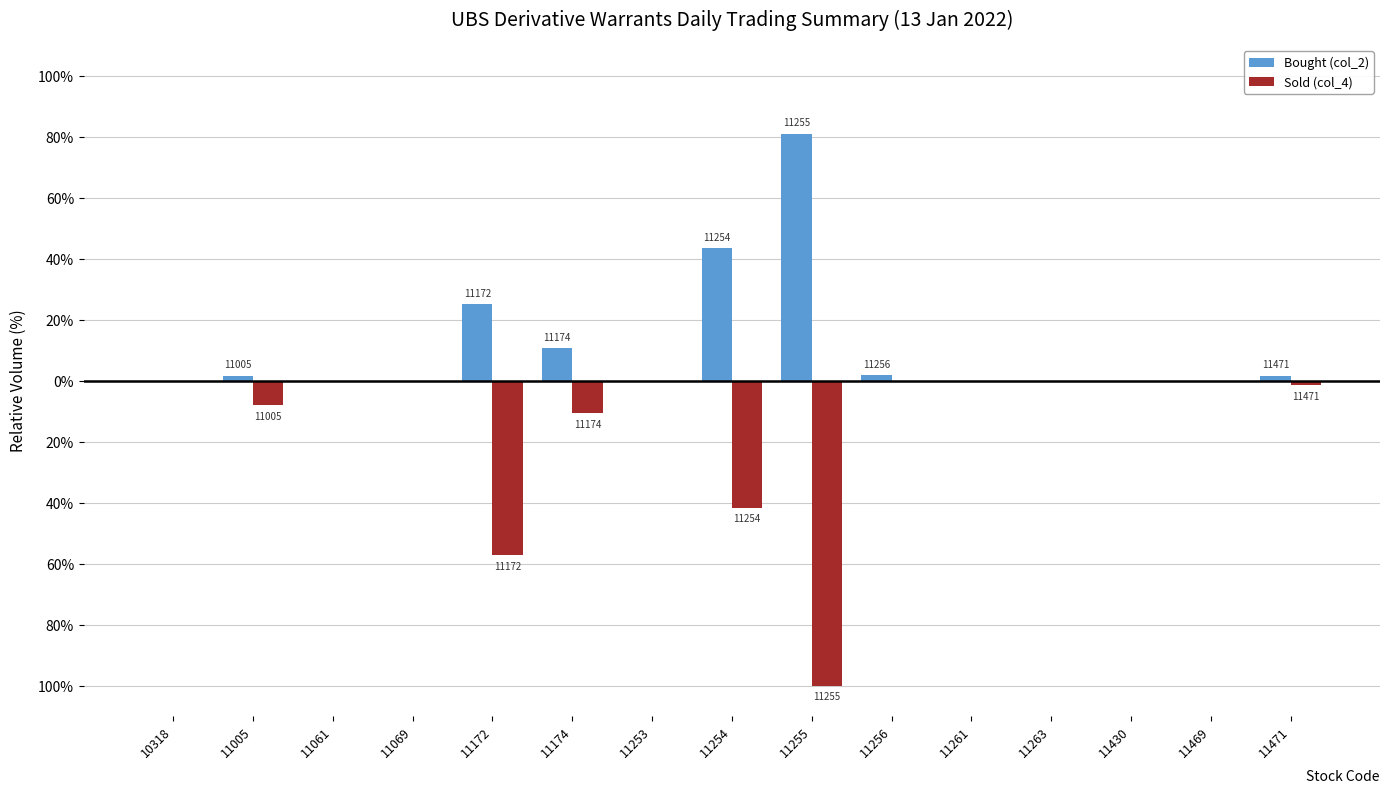

What is the average value of the Bought (col_2) series?

11.0